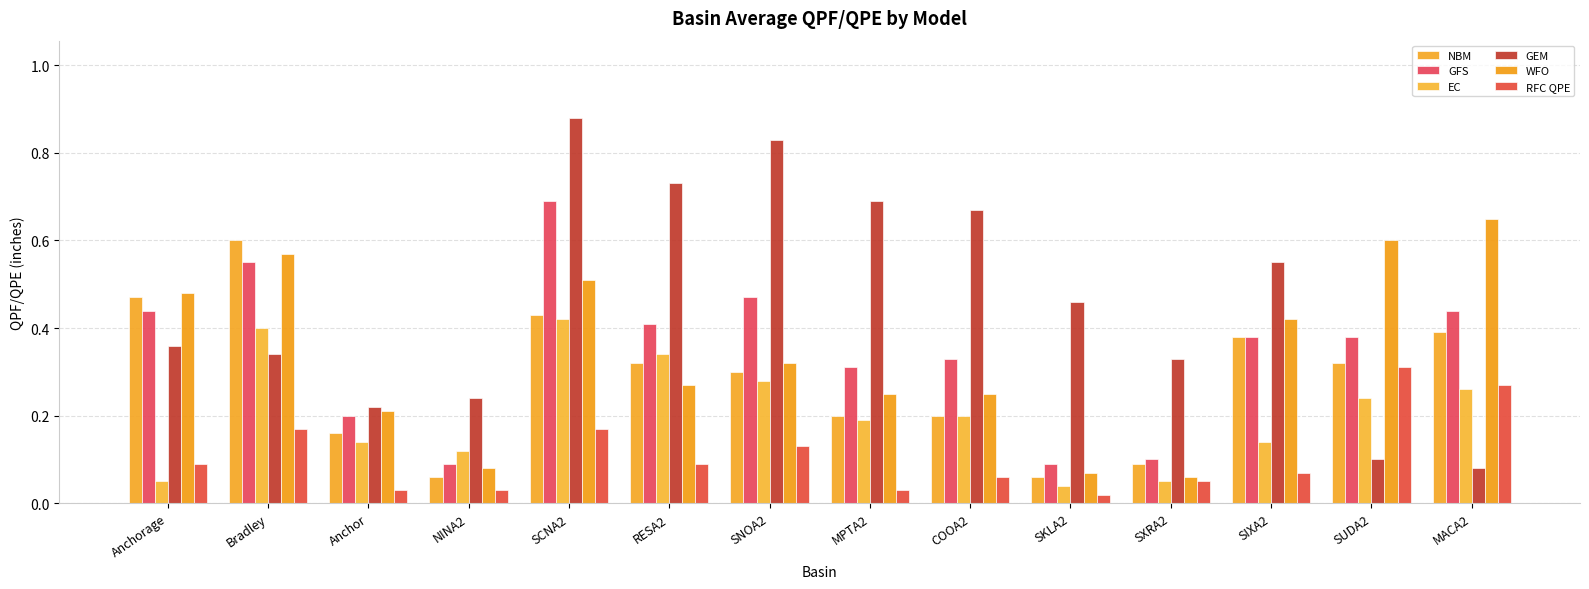

The value of GFS at MPTA2 is 0.2. True or false?

False